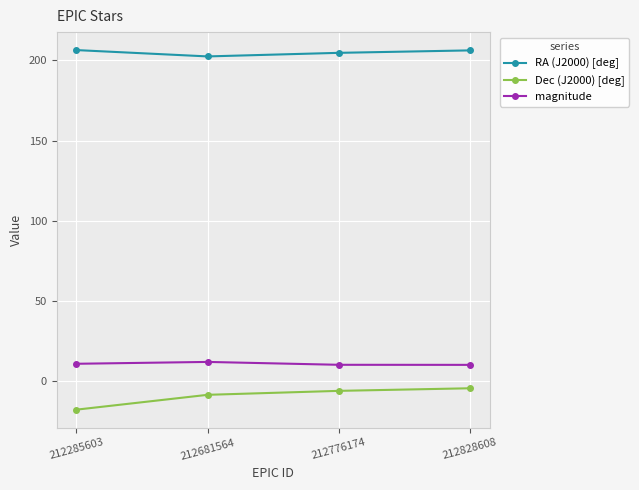

In RA (J2000) [deg], how many points are lower than both neighbors (excluding endpoints)?

1